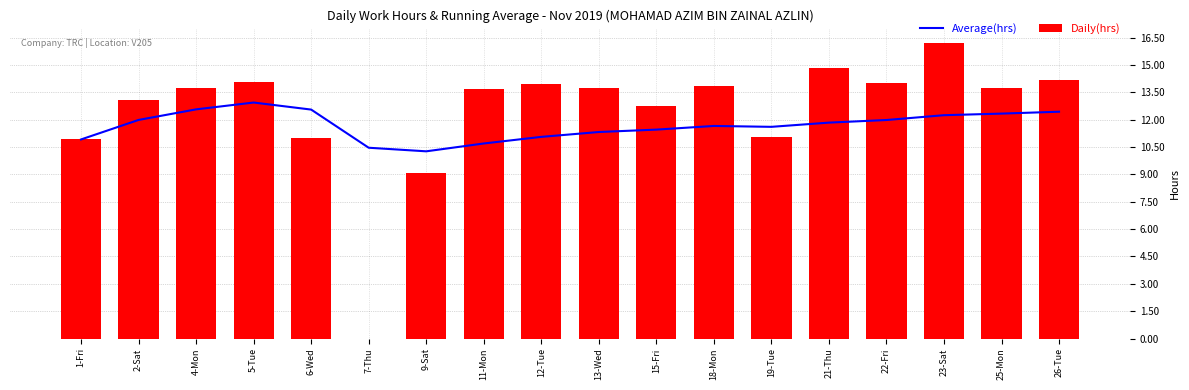

Which has a higher value, 23-Sat or 9-Sat?

23-Sat